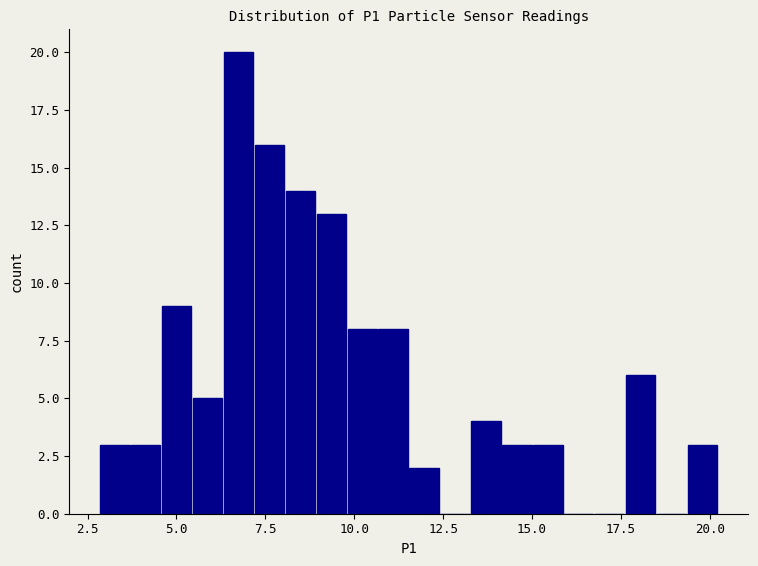

Read against the x-axis, roughly where is the centre of the tallest bar?

6.5